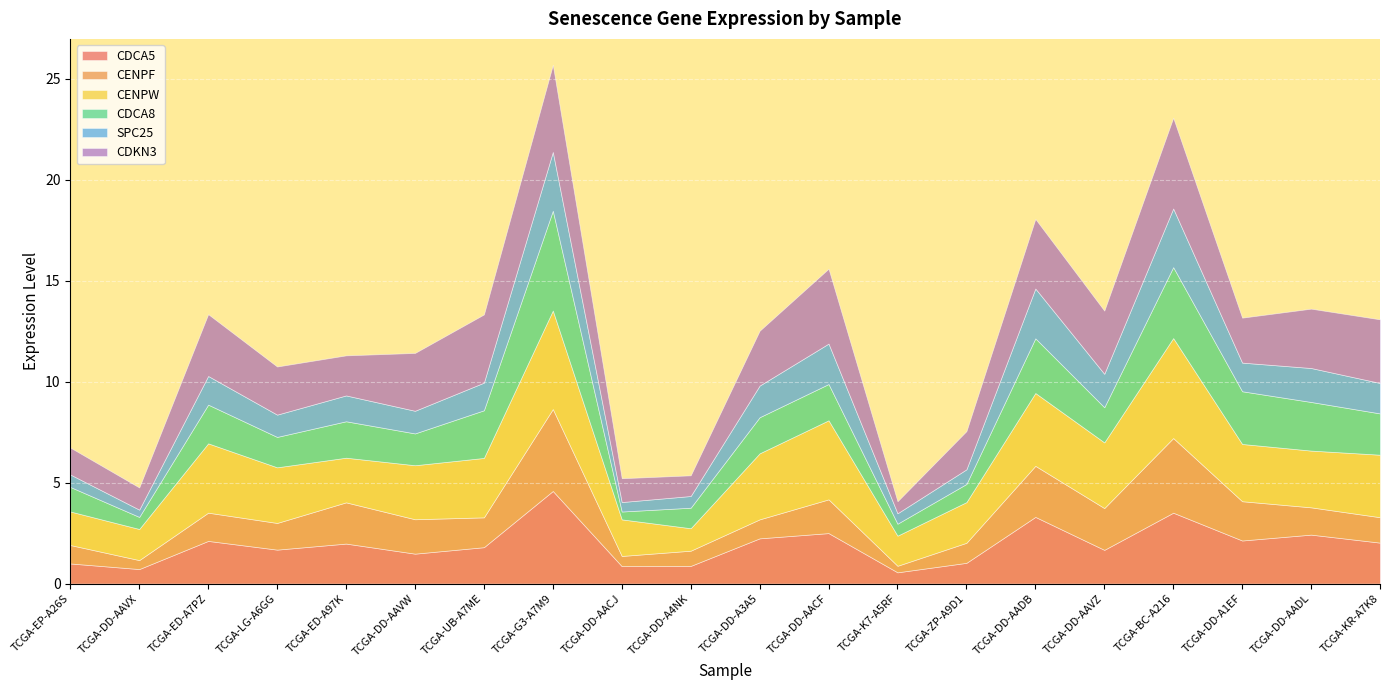

The CDCA8 series shows 2.5 at TCGA-DD-AAVW. True or false?

False